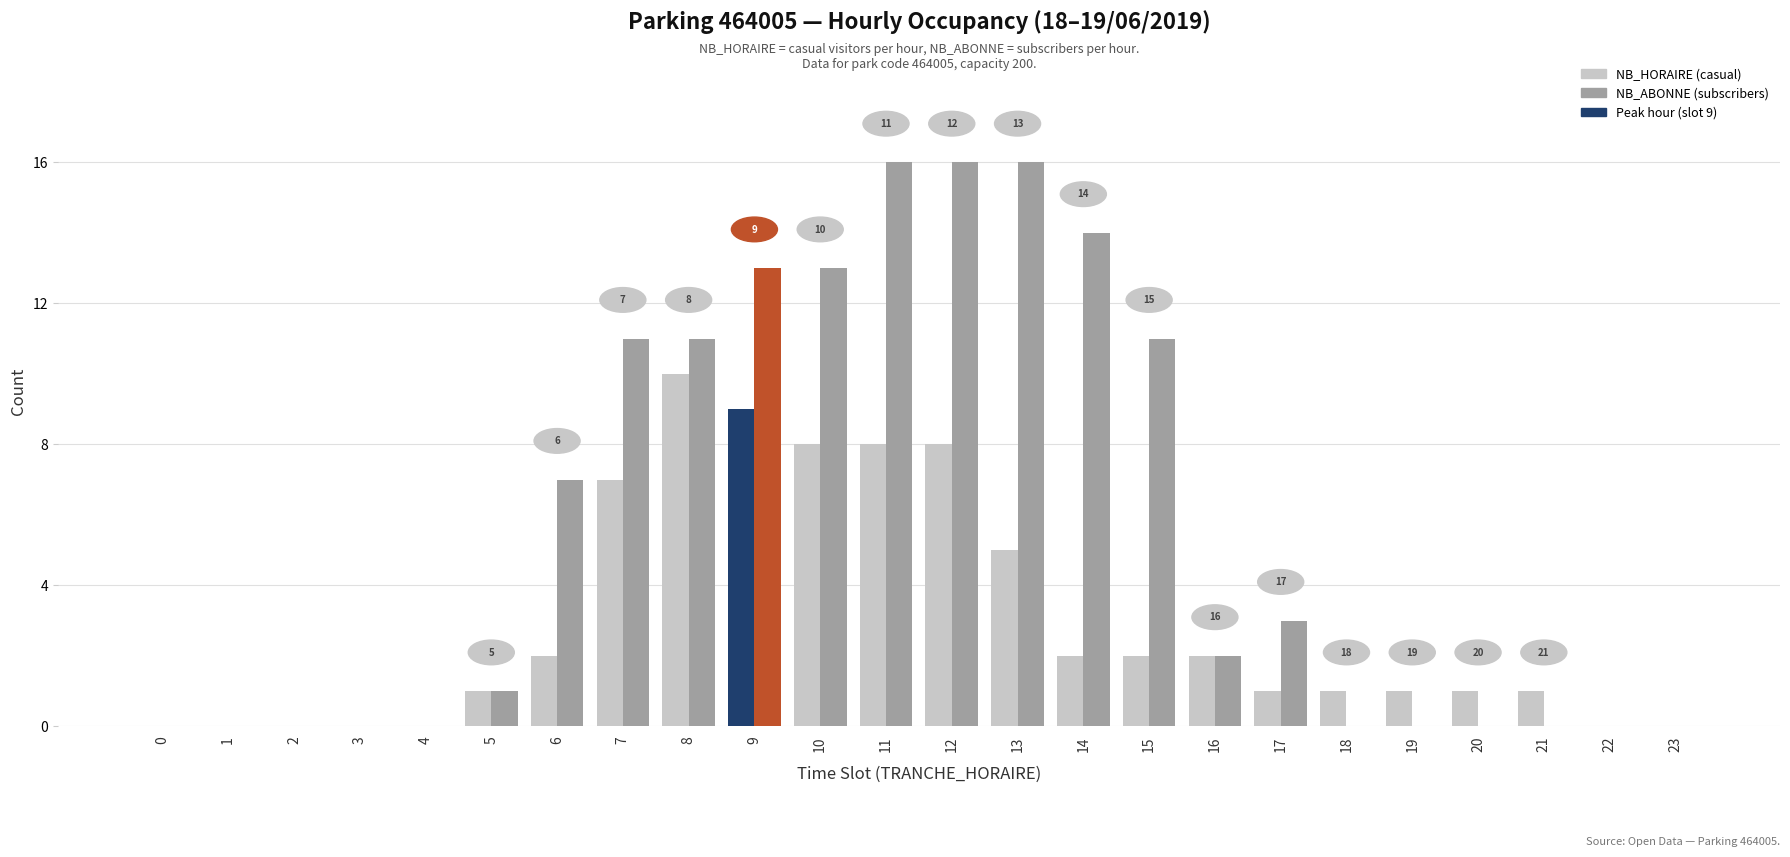

What is the maximum value shown in the chart?

16